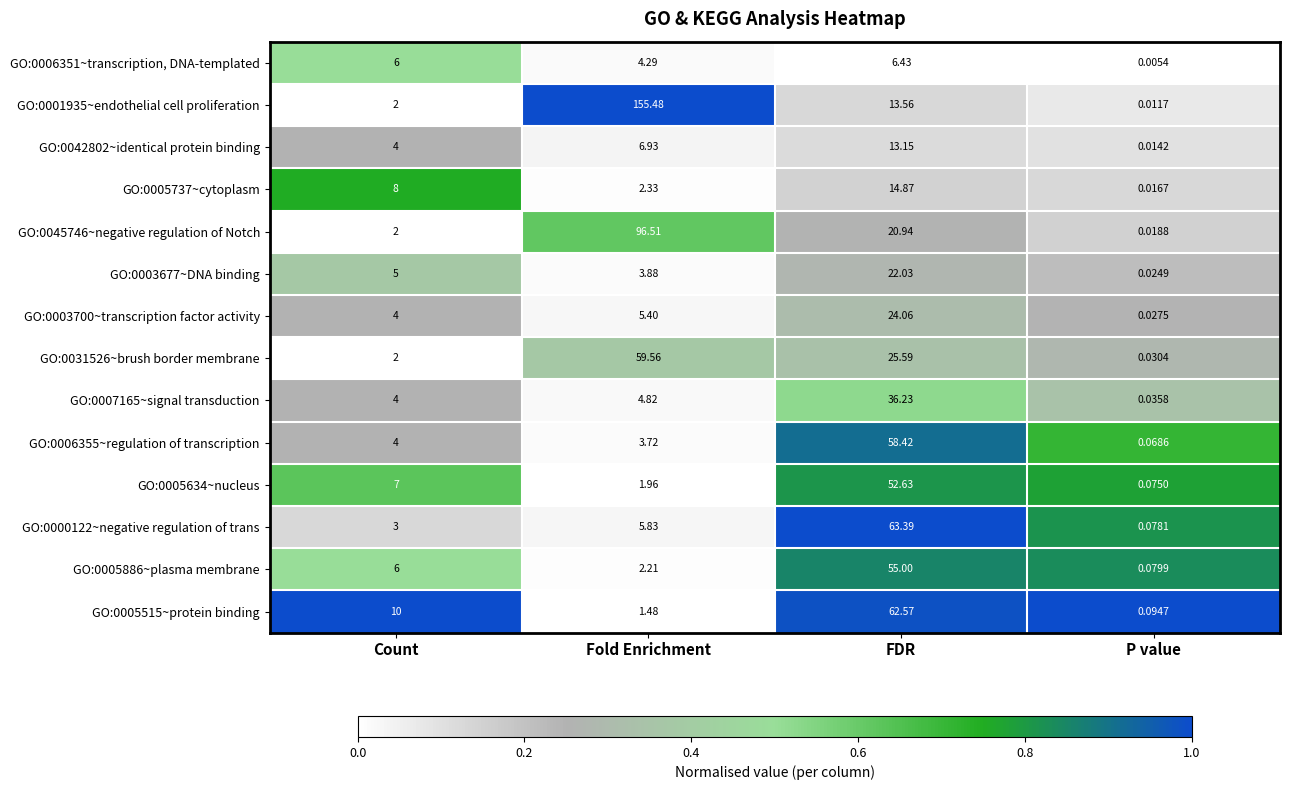

Which category has the lowest value in the GO:0001935~endothelial cell proliferation series?

P value